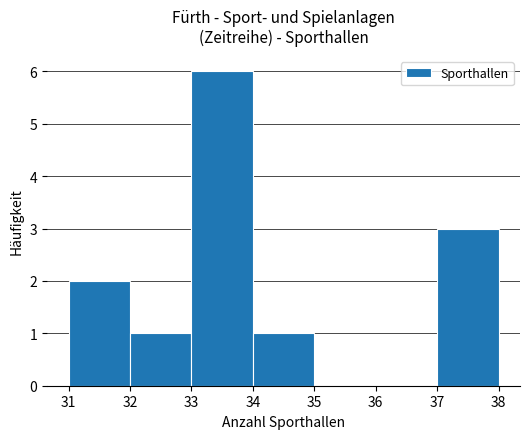

Reading left to right, list every bar in this chart as the range it spans on the x-axis followed by its height. The values are not printed on the chart, so give them approximately, as read against the axis.

31 to 32: 2
32 to 33: 1
33 to 34: 6
34 to 35: 1
35 to 36: 0
36 to 37: 0
37 to 38: 3